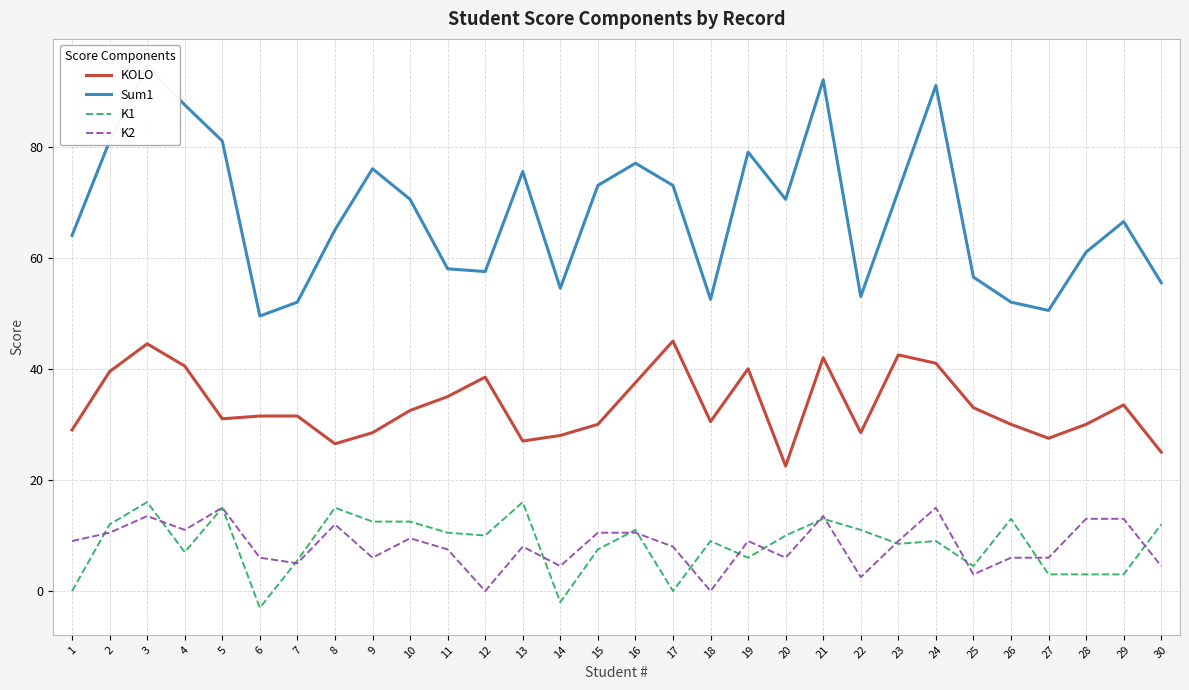

Which category has the highest value in the K1 series?

3